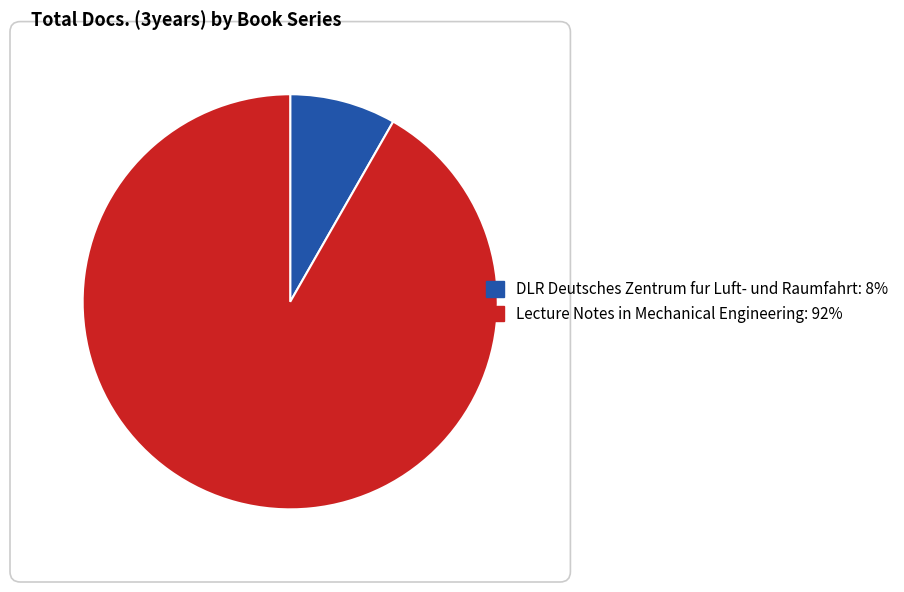

Rank the categories by value from highest to lowest.

Lecture Notes in Mechanical Engineering: 92%, DLR Deutsches Zentrum fur Luft- und Raumfahrt: 8%